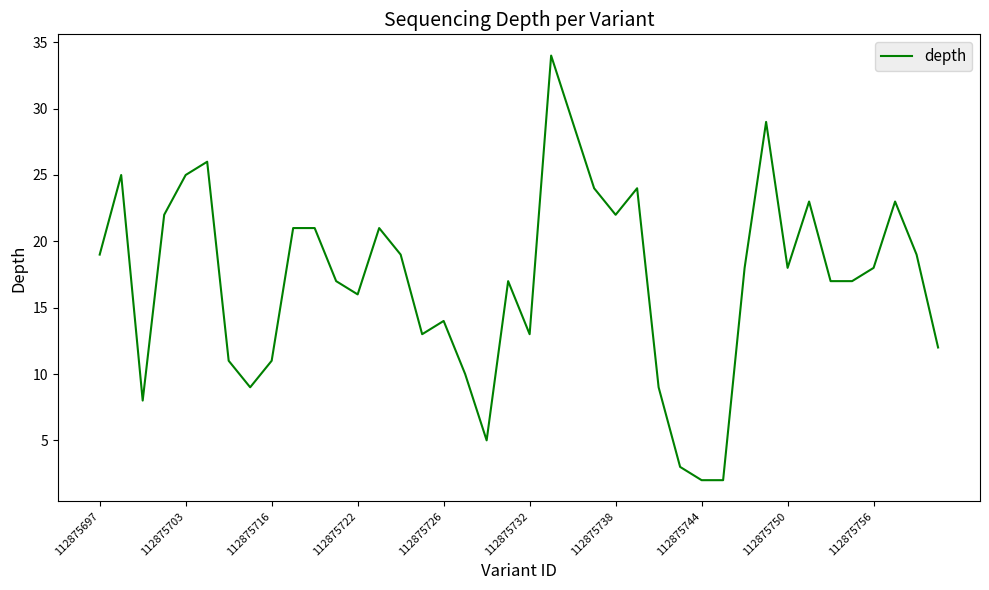

Does the chart have visible grid lines?

No